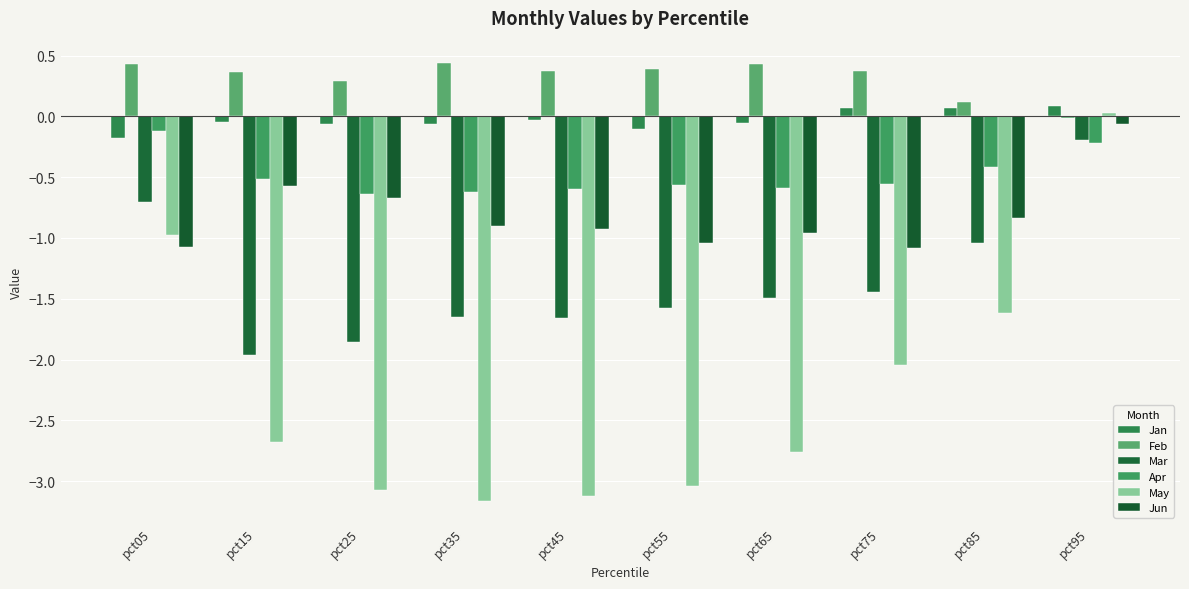

What is the difference between the maximum and minimum values in the Jan series?

0.3